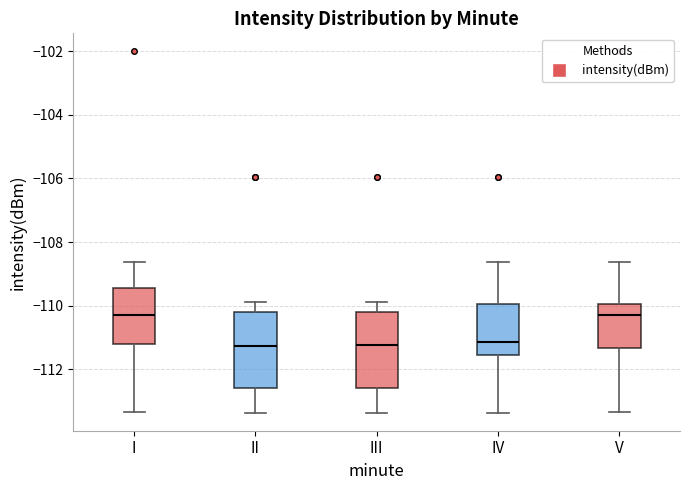

Where is the upper edge of the box for I on the y-axis? The values are not printed on the chart, so give them approximately, as read against the axis.

-109.4